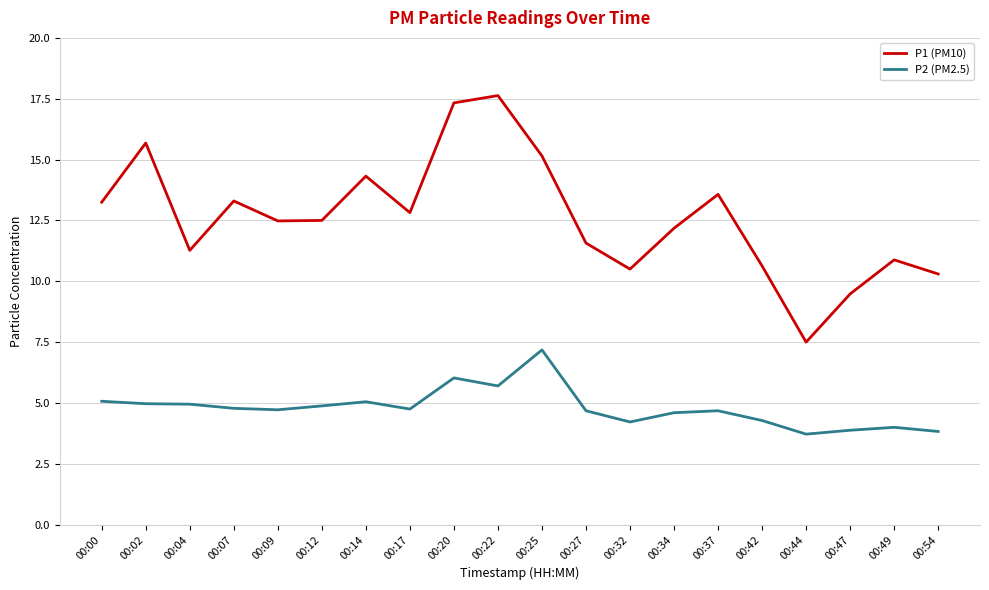

What is the minimum value shown in the chart?

3.7